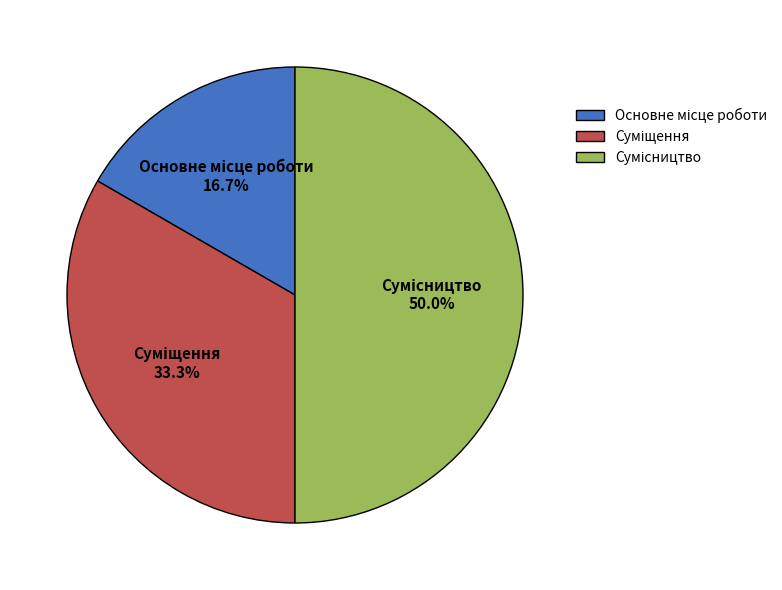

Do Сумісництво and Суміщення together represent more than half of the pie?

Yes